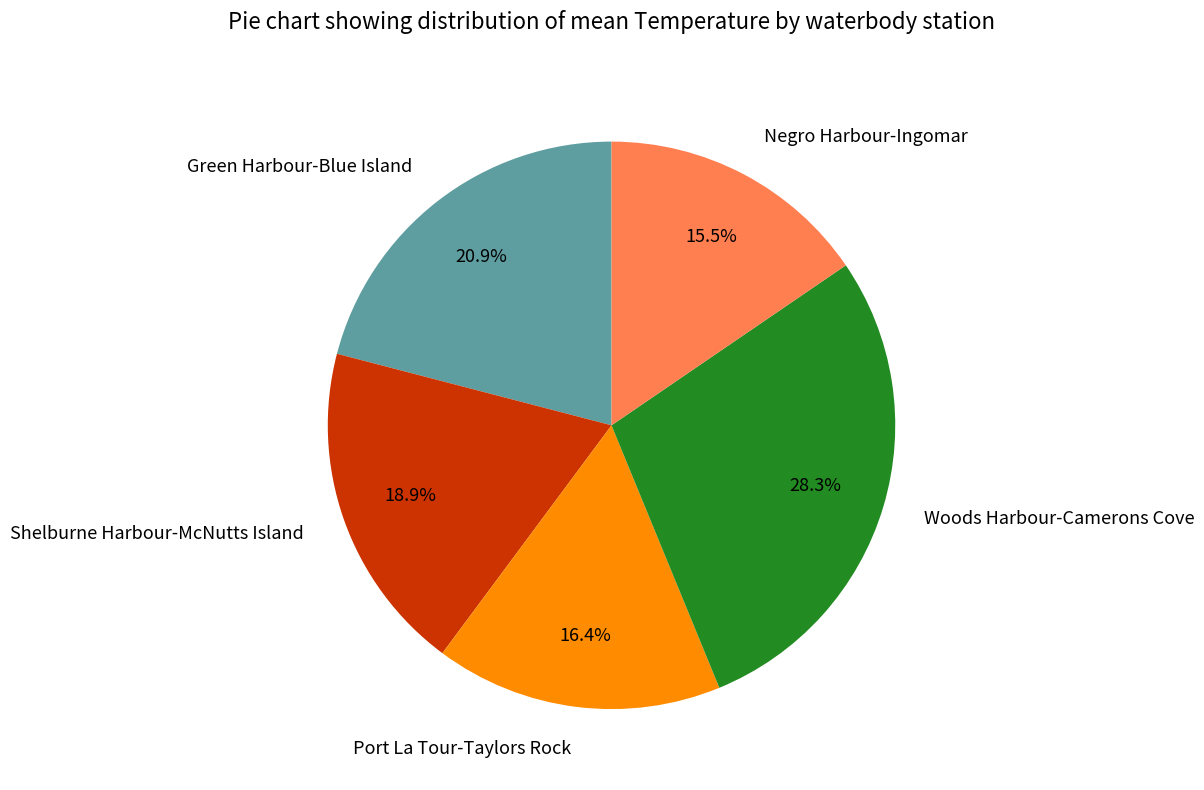

Between Negro Harbour-Ingomar and Port La Tour-Taylors Rock, which is larger?

Port La Tour-Taylors Rock